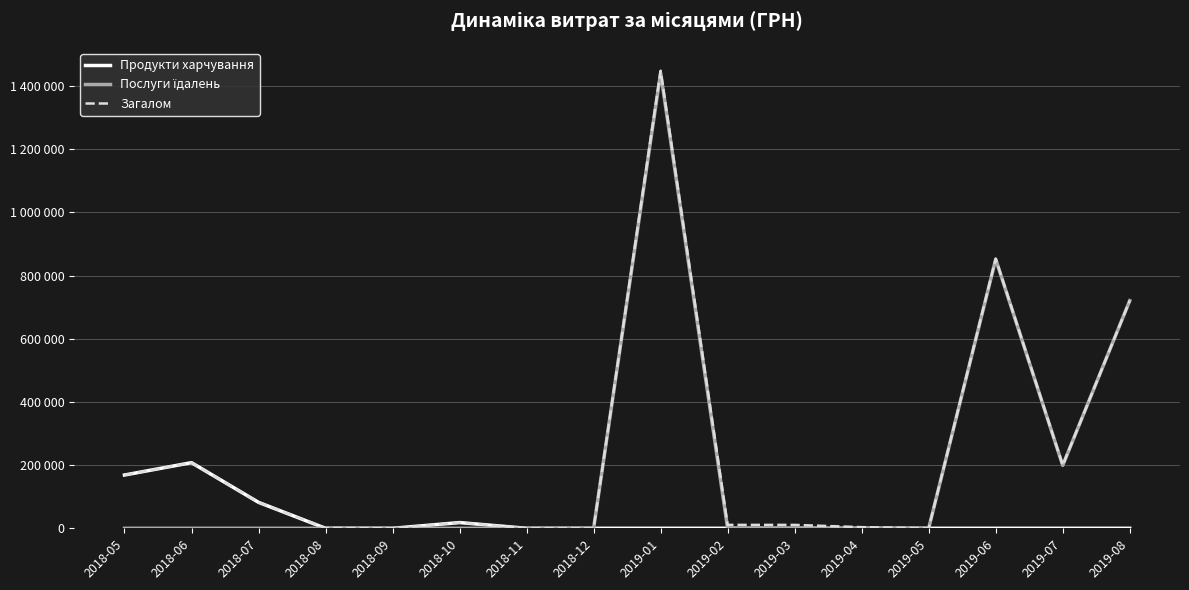

Is it true that Продукти харчування equals 168647.4 at 2018-05?

True